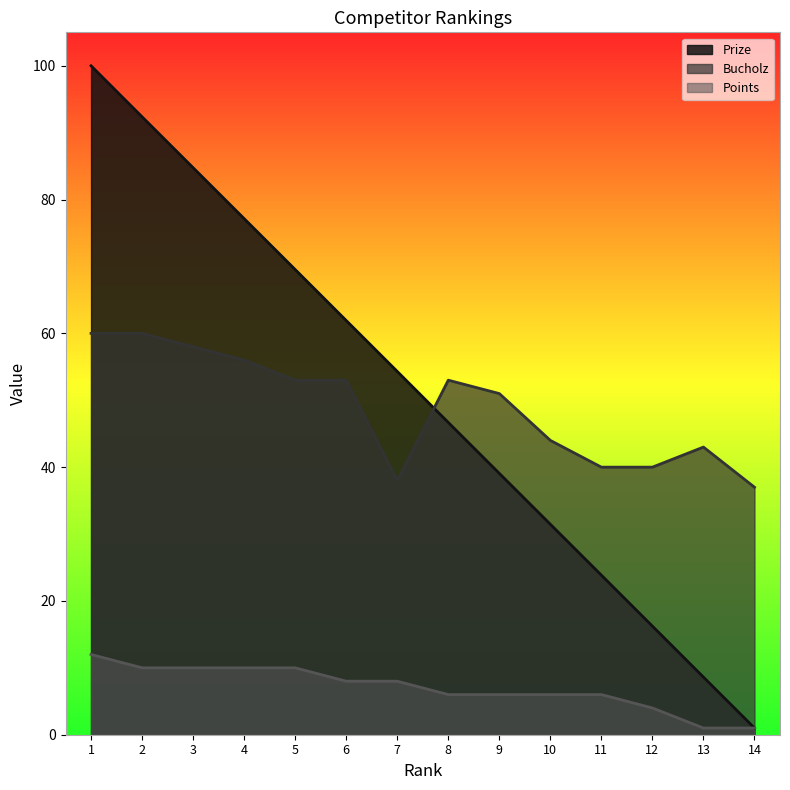

What is the value of the Points point at the 5th from the left?

10.0